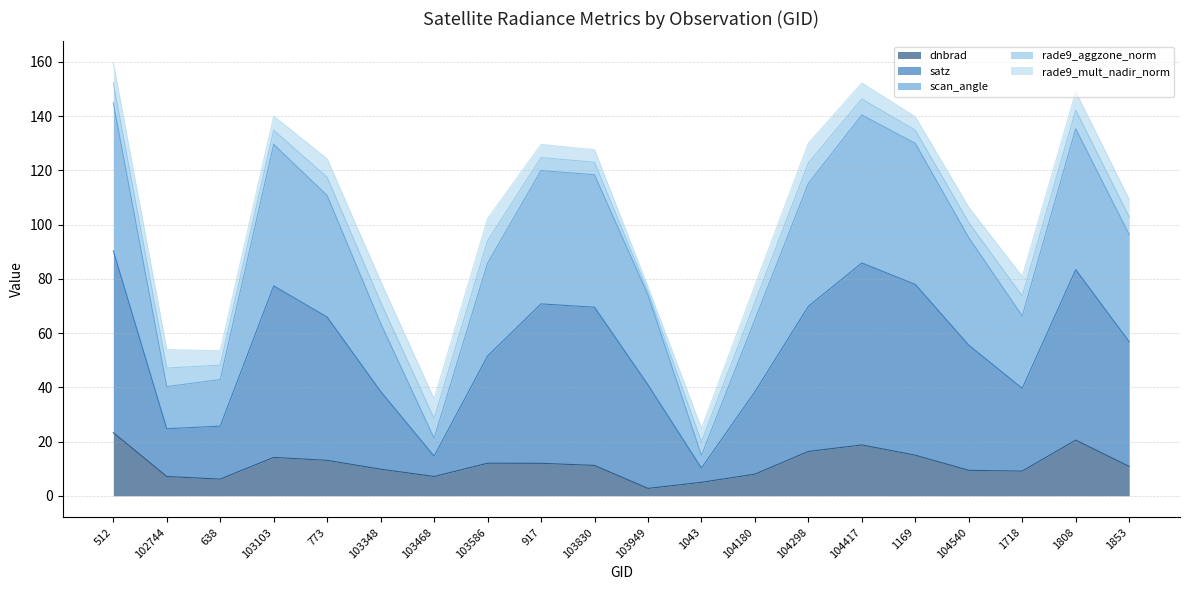

What is the label of the 11th point from the left?

103949